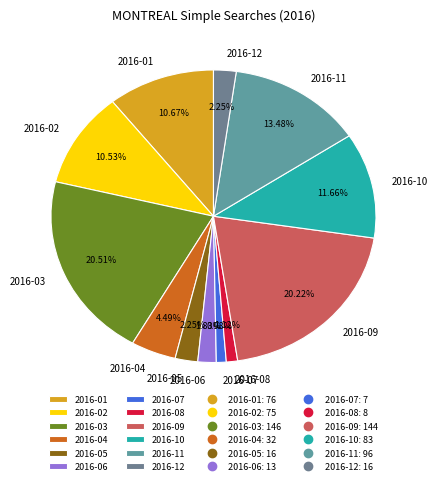

What is the ratio of the value at 2016-03 to the value at 2016-11?

1.5